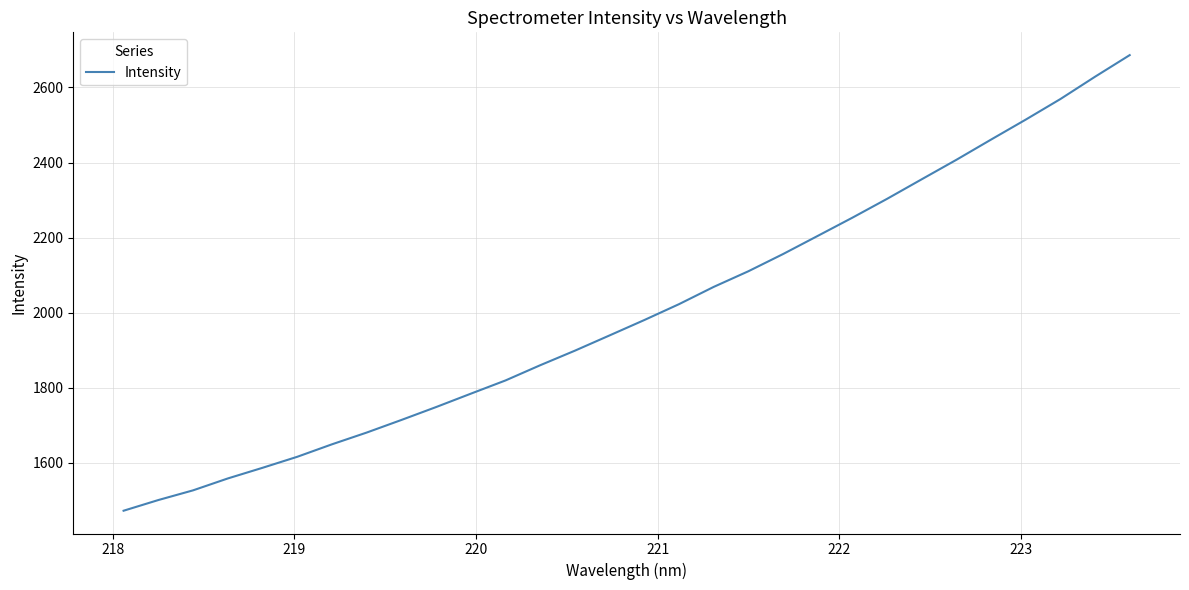

What is the greatest value displayed?

2686.2